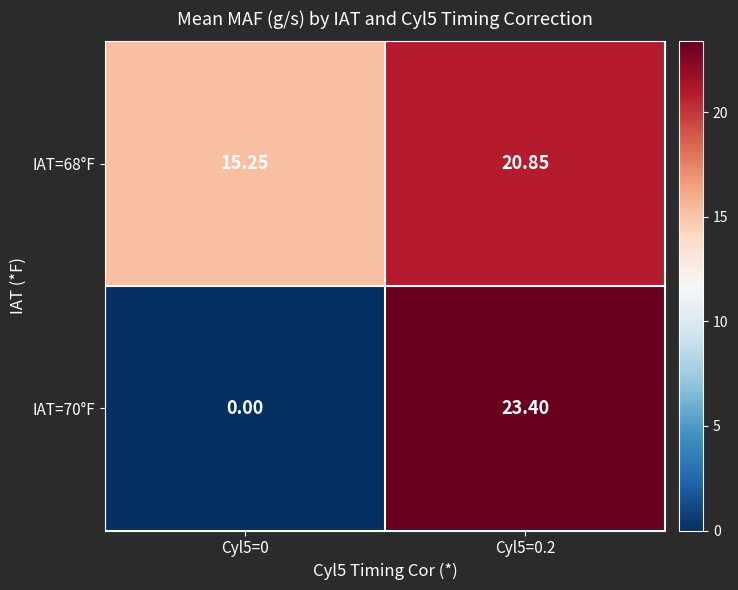

Is the value of IAT=68°F at Cyl5=0.2 greater than the value of IAT=70°F at Cyl5=0?

Yes